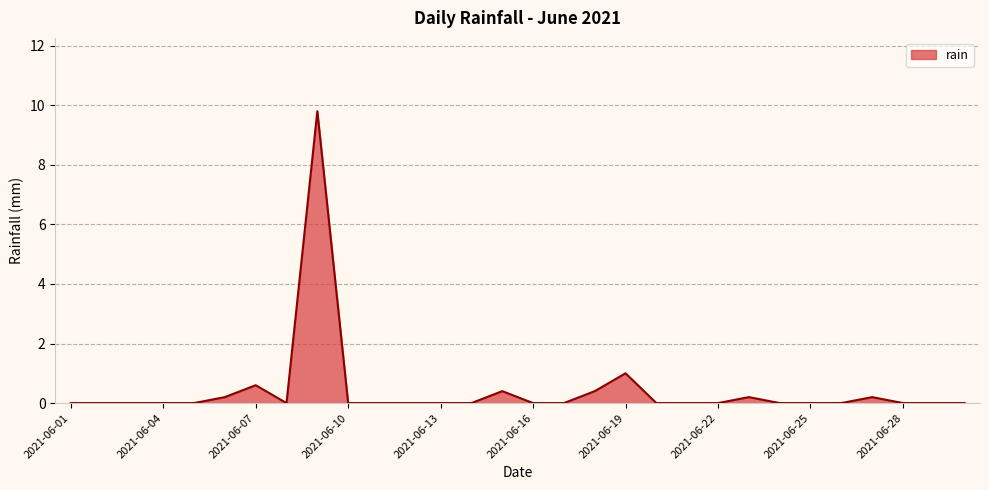

What is the difference between the maximum and minimum values?

9.8